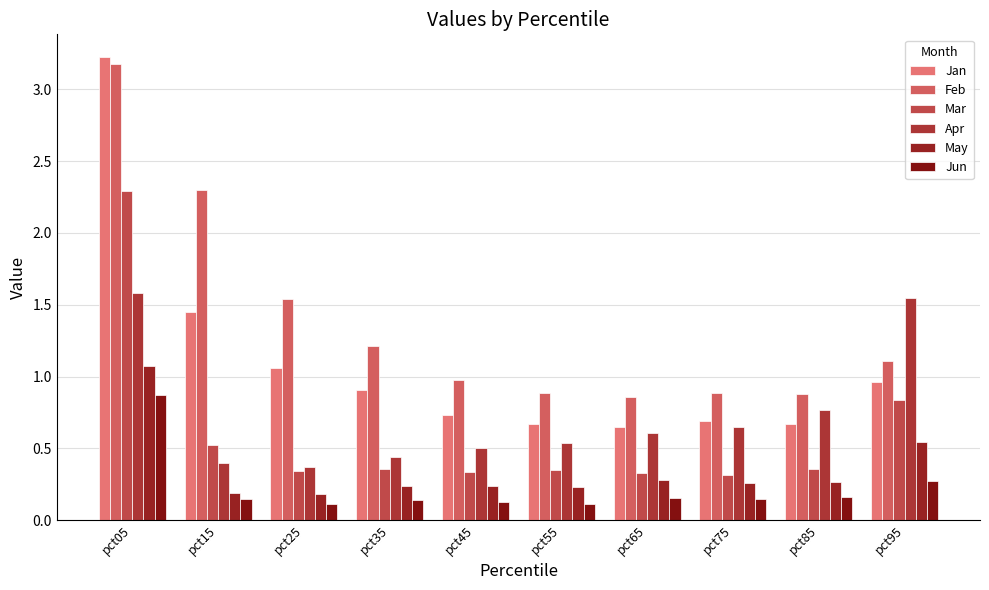

Reading right to left, list all the values displayed in this chart.

Jan: 1.0	0.7	0.7	0.7	0.7	0.7	0.9	1.1	1.5	3.2
Feb: 1.1	0.9	0.9	0.9	0.9	1.0	1.2	1.5	2.3	3.2
Mar: 0.8	0.4	0.3	0.3	0.4	0.3	0.4	0.3	0.5	2.3
Apr: 1.5	0.8	0.6	0.6	0.5	0.5	0.4	0.4	0.4	1.6
May: 0.5	0.3	0.3	0.3	0.2	0.2	0.2	0.2	0.2	1.1
Jun: 0.3	0.2	0.1	0.2	0.1	0.1	0.1	0.1	0.2	0.9